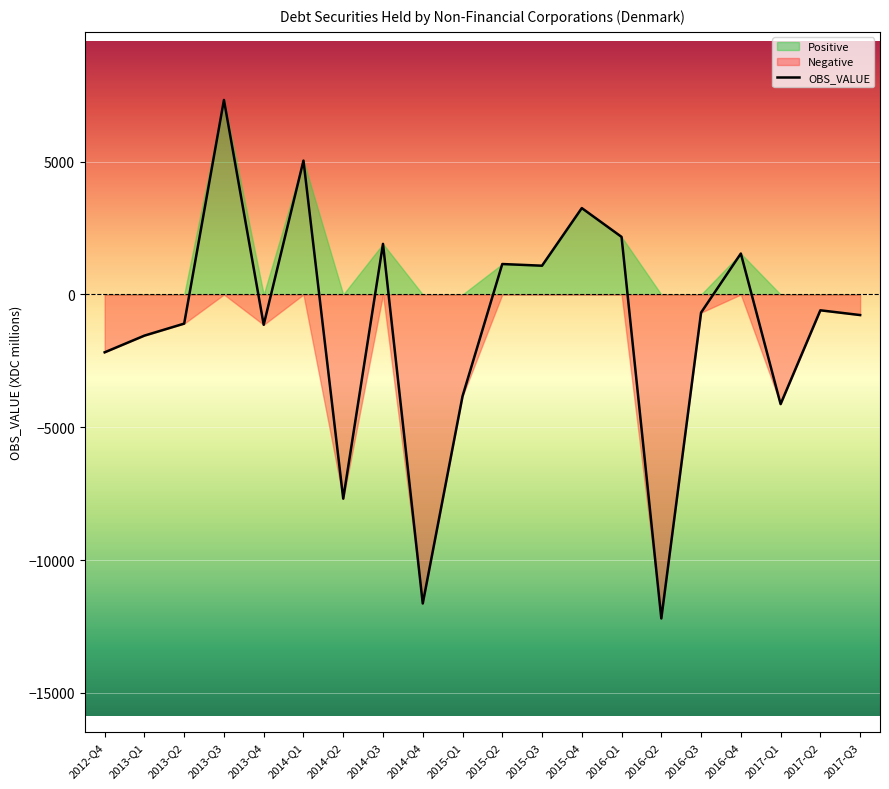

Which category has the highest value across all series?

2013-Q3